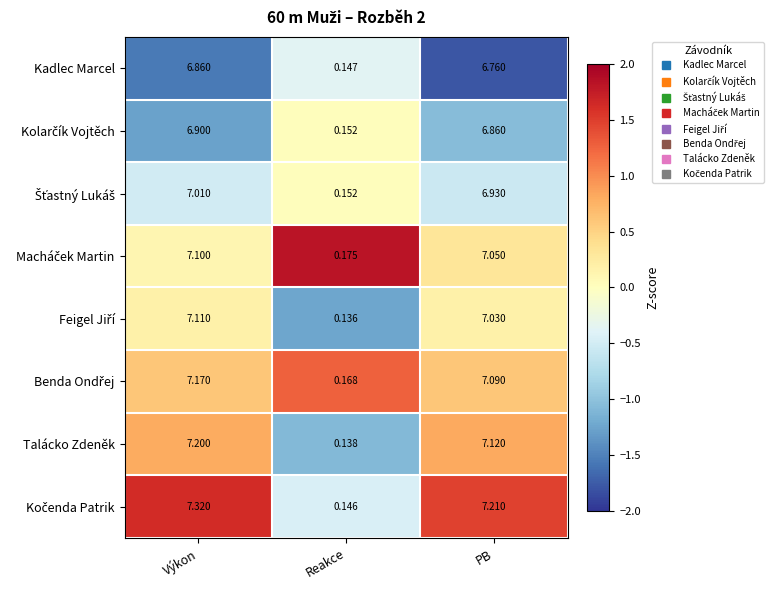

How many values in the Kadlec Marcel series are below 6?

1